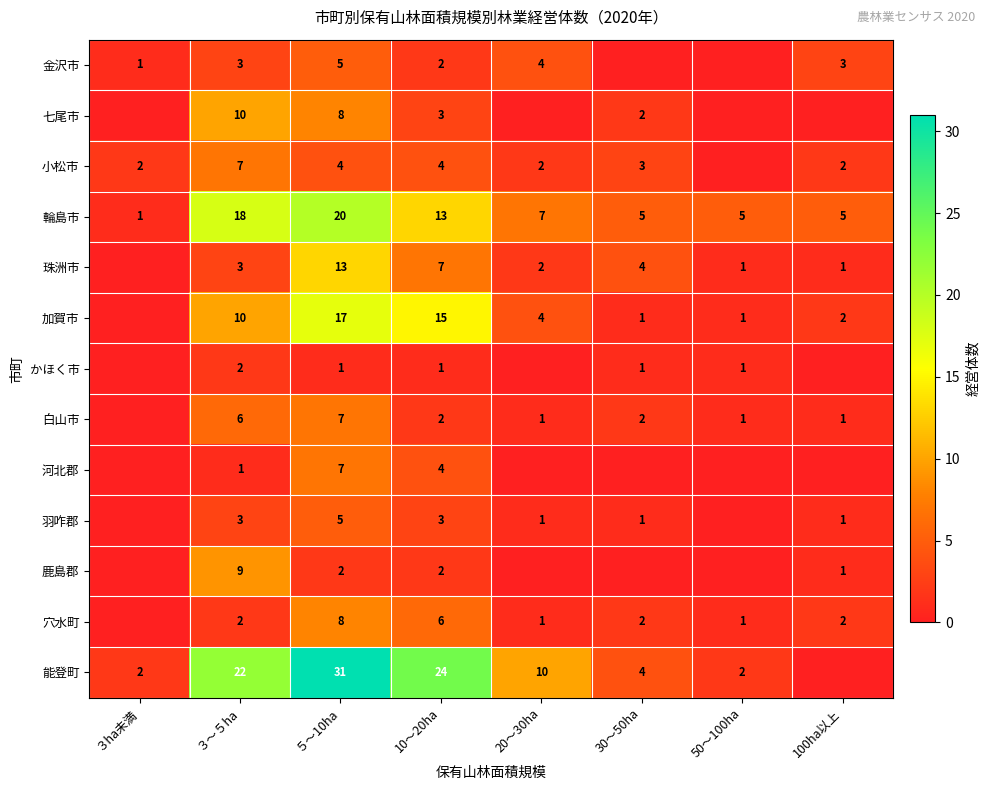

What is the sum of the 加賀市 values at ３～５ha and 10～20ha?

25